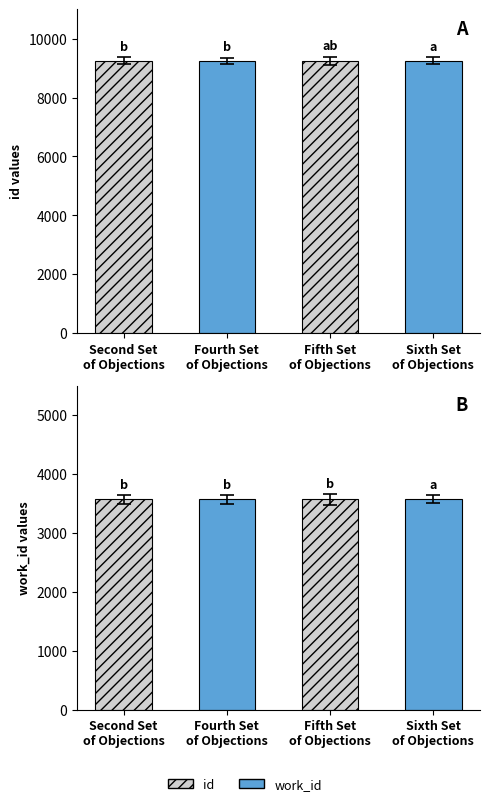

Which label corresponds to the largest value in the chart?

Sixth Set
of Objections